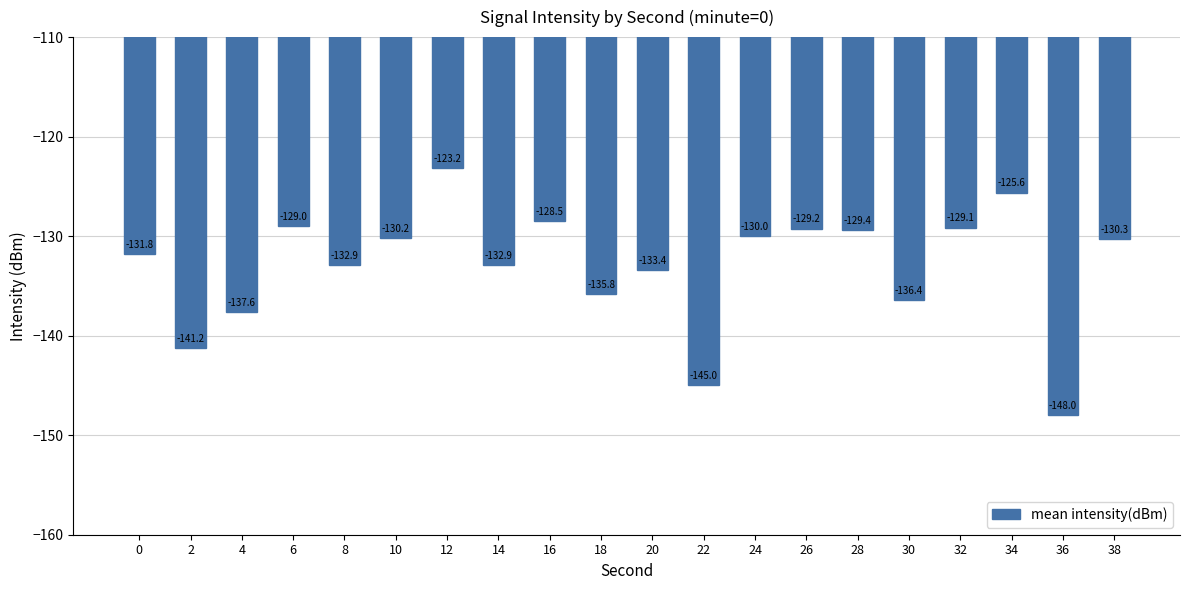

Between 2 and 20, which is larger?

20